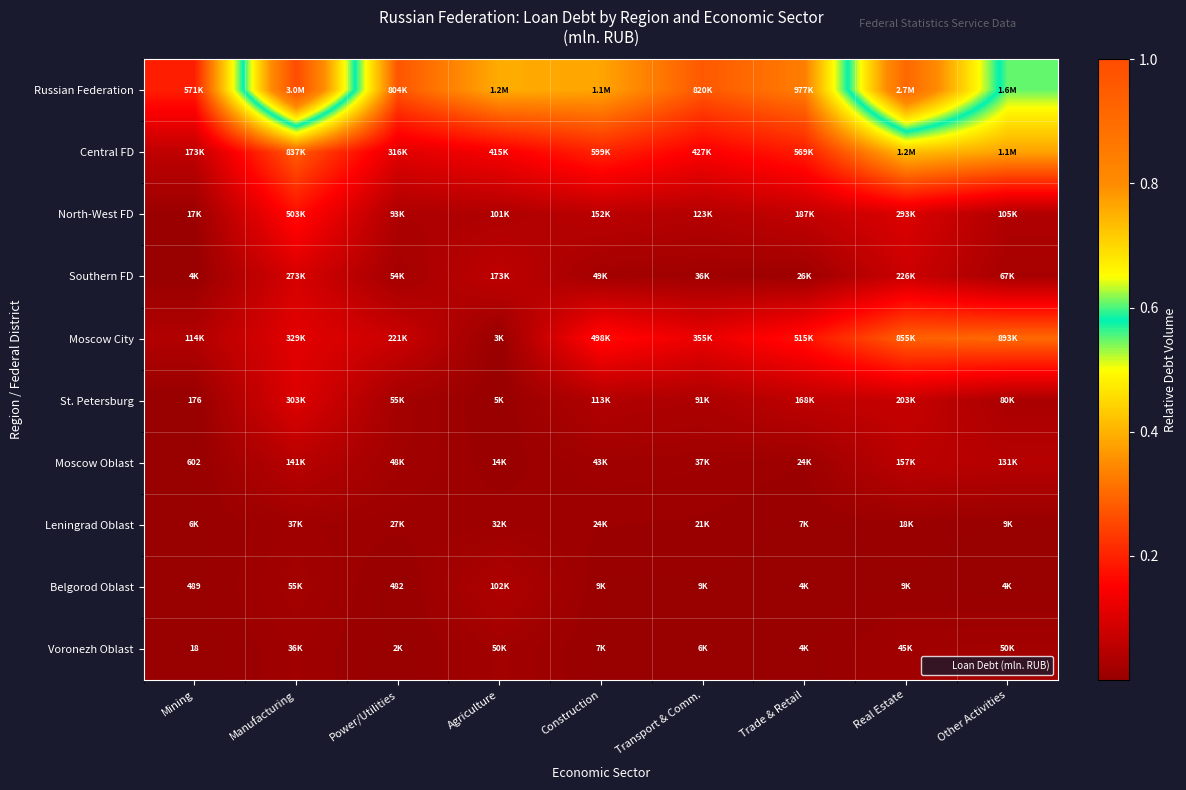

Which series has the largest total across all categories?

Russian Federation